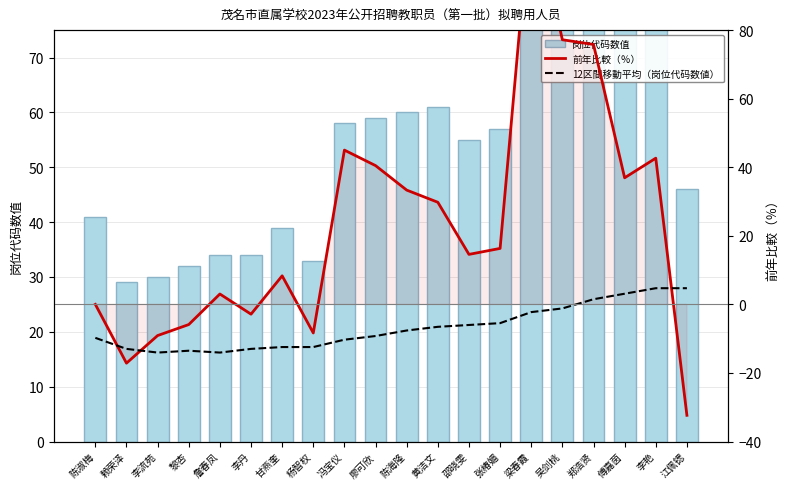

Reading left to right, transcribe all the data shown in this chart.

岗位代码数值: 陈淑梅=41.0	赖荣泽=29.0	李流苑=30.0	黎杏=32.0	詹春凤=34.0	李丹=34.0	甘燕奎=39.0	杨智权=33.0	冯宝仪=58.0	廖可欣=59.0	陈海隆=60.0	黄洁文=61.0	邵晓雯=55.0	张椿媚=57.0	梁春霞=120.0	吴剑桃=101.0	郑浩贤=109.0	傅嘉茵=89.0	李艳=97.0	江佩锶=46.0
前年比較（％）: 陈淑梅=0.0	赖荣泽=-17.1	李流苑=-9.1	黎杏=-5.9	詹春凤=3.0	李丹=-2.9	甘燕奎=8.3	杨智权=-8.3	冯宝仪=45.0	廖可欣=40.5	陈海隆=33.3	黄洁文=29.8	邵晓雯=14.6	张椿媚=16.3	梁春霞=118.2	吴剑桃=77.2	郑浩贤=75.8	傅嘉茵=36.9	李艳=42.6	江佩锶=-32.4
12区間移動平均（岗位代码数値）: 陈淑梅=-9.8	赖荣泽=-13.0	李流苑=-14.1	黎杏=-13.5	詹春凤=-14.1	李丹=-13.0	甘燕奎=-12.4	杨智权=-12.4	冯宝仪=-10.3	廖可欣=-9.2	陈海隆=-7.6	黄洁文=-6.5	邵晓雯=-6.0	张椿媚=-5.5	梁春霞=-2.3	吴剑桃=-1.2	郑浩贤=1.5	傅嘉茵=3.1	李艳=4.7	江佩锶=4.7